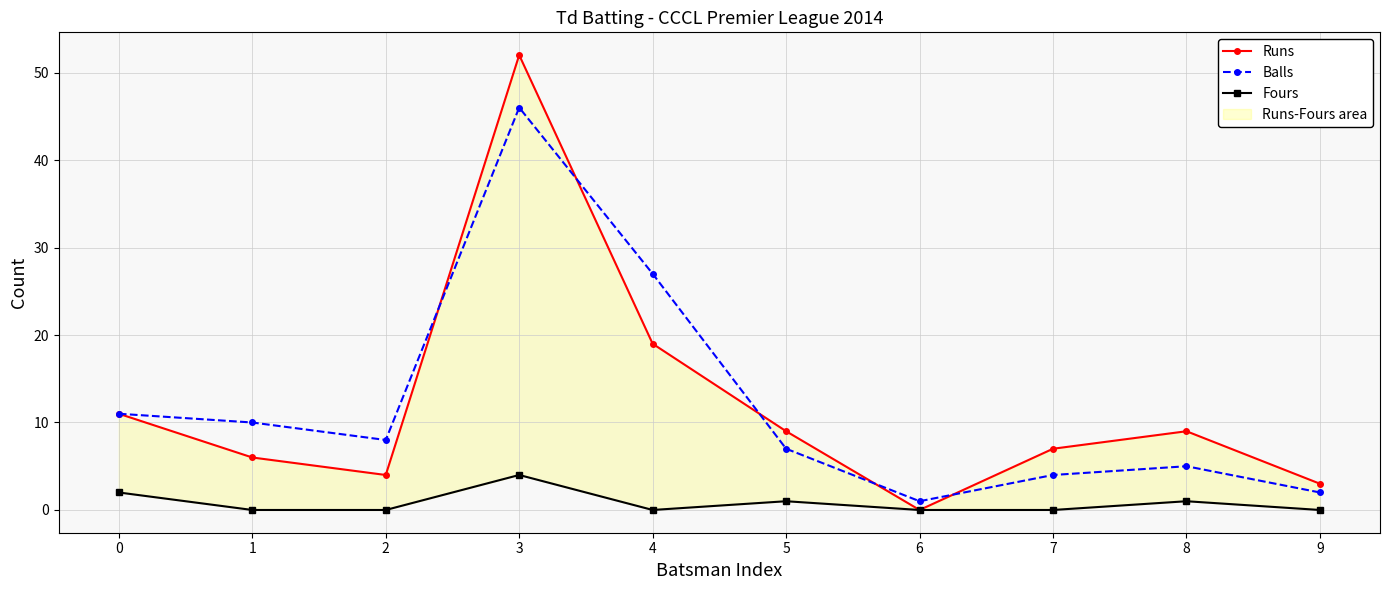

Is it true that Fours equals 2 at 0?

True